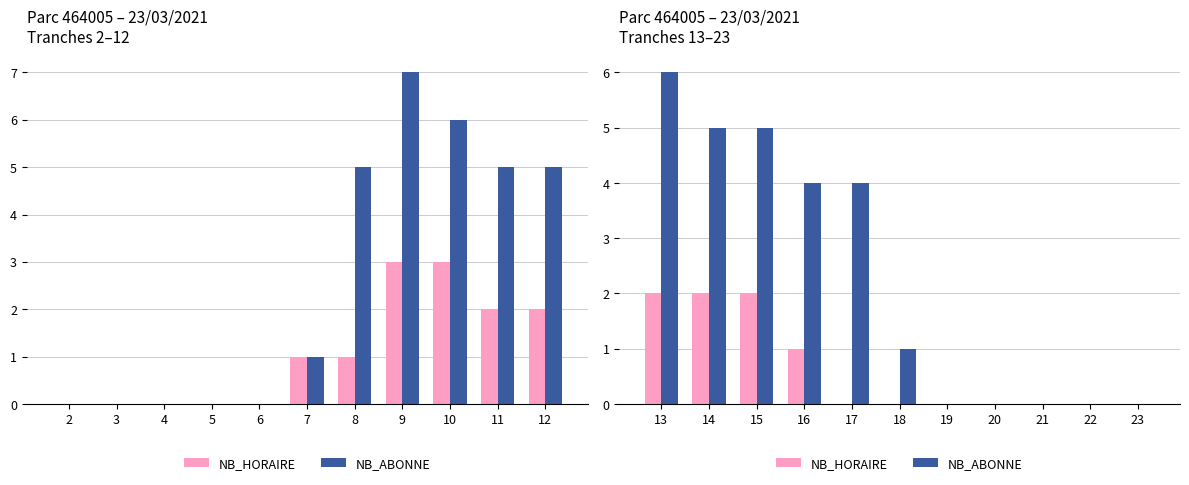

What is the average value of the NB_ABONNE series?

2